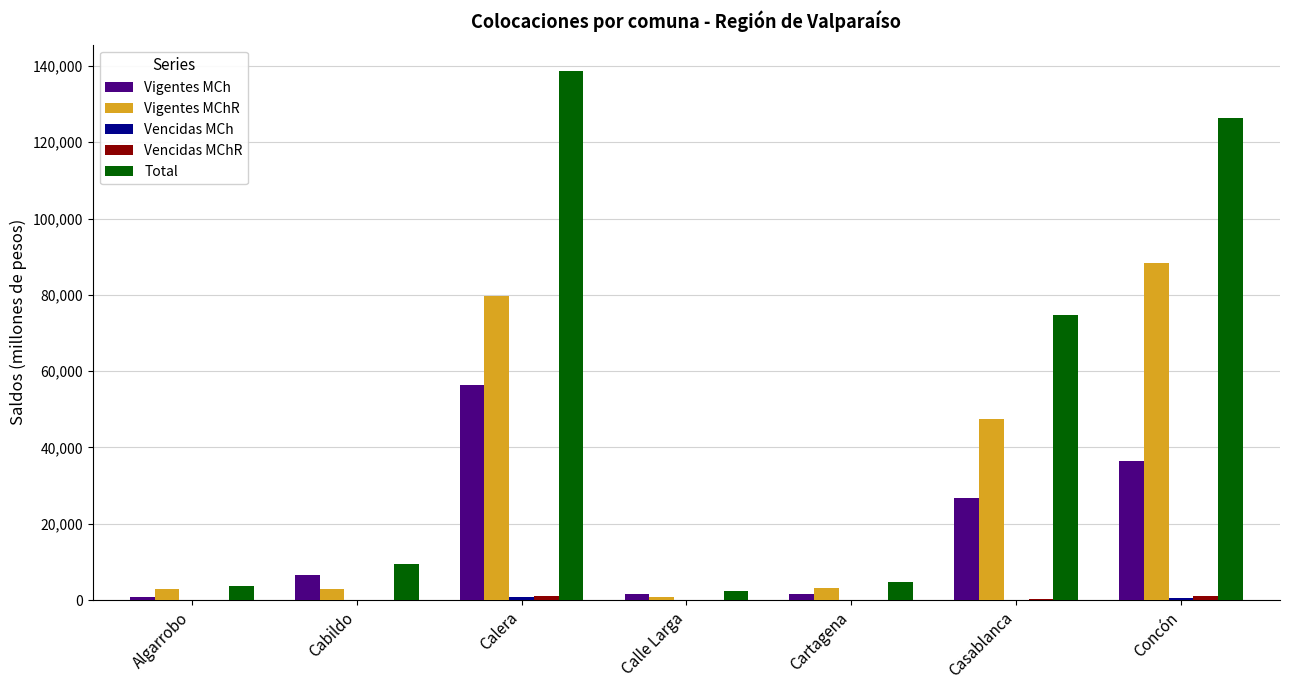

The value of Vigentes MChR at Calera is 52428.8. True or false?

False